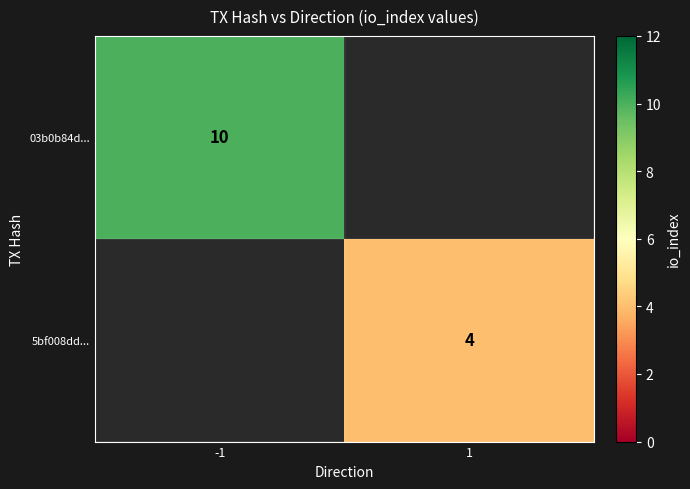

Which label corresponds to the largest value in the chart?

-1